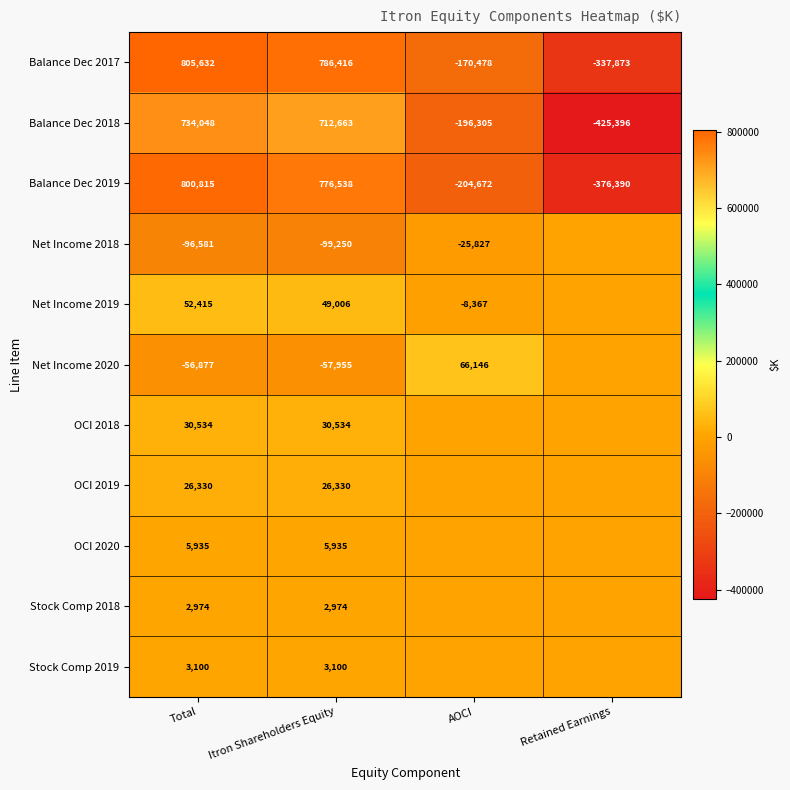

What is the sum of all Balance Dec 2017 values?

1083697